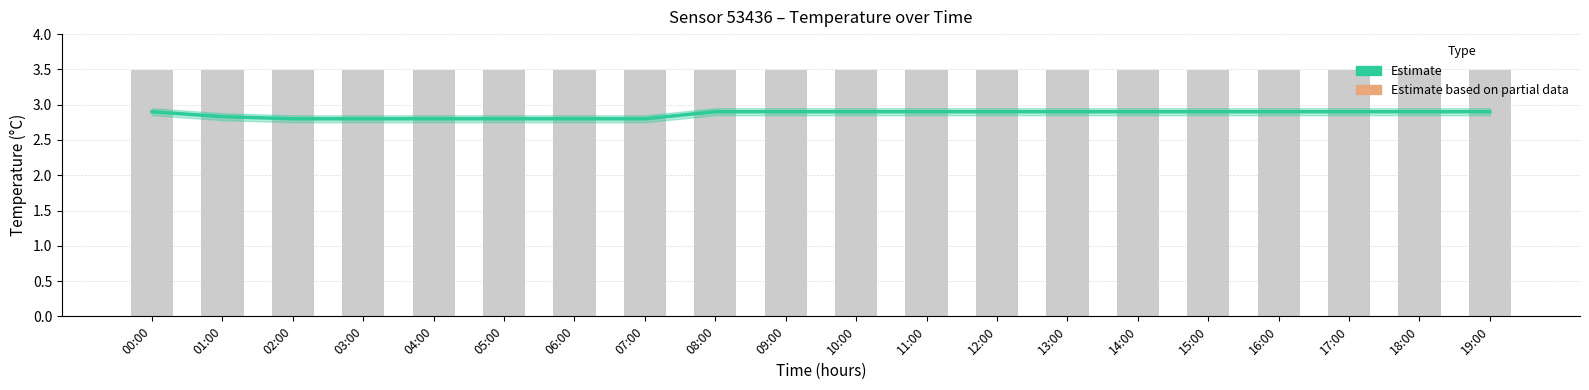

Are the bars horizontal?

No